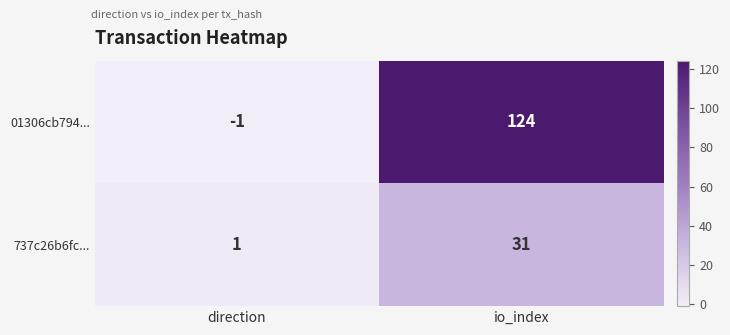

Is the value of 01306cb794... at direction greater than the value of 737c26b6fc... at io_index?

No